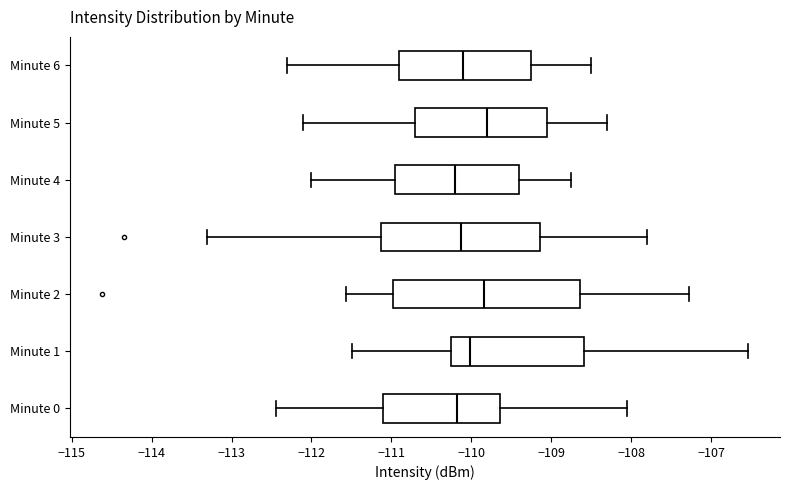

Reading bottom to top, read every box against the x-axis: the position of its median line, the range the box covers, and the ends of its whiskers. The values are not printed on the chart, so give them approximately, as read against the axis.

Minute 0: median -110.2, box -111.1 to -109.6, whiskers -112.4 to -108.0
Minute 1: median -110.0, box -110.3 to -108.6, whiskers -111.5 to -106.5
Minute 2: median -109.8, box -111.0 to -108.6, whiskers -111.6 to -107.3
Minute 3: median -110.1, box -111.1 to -109.1, whiskers -113.3 to -107.8
Minute 4: median -110.2, box -110.9 to -109.4, whiskers -112.0 to -108.7
Minute 5: median -109.8, box -110.7 to -109.0, whiskers -112.1 to -108.3
Minute 6: median -110.1, box -110.9 to -109.2, whiskers -112.3 to -108.5